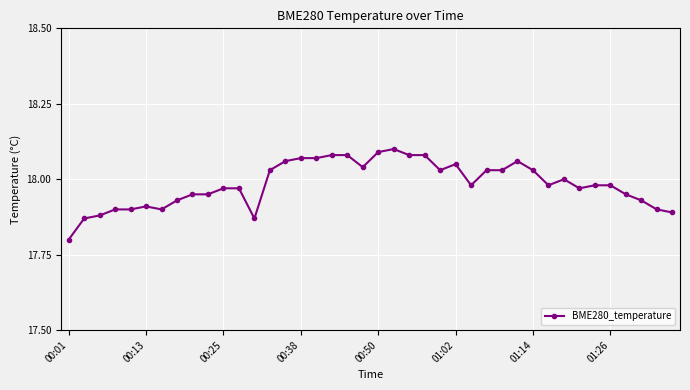

What is the sum of all values?

719.4